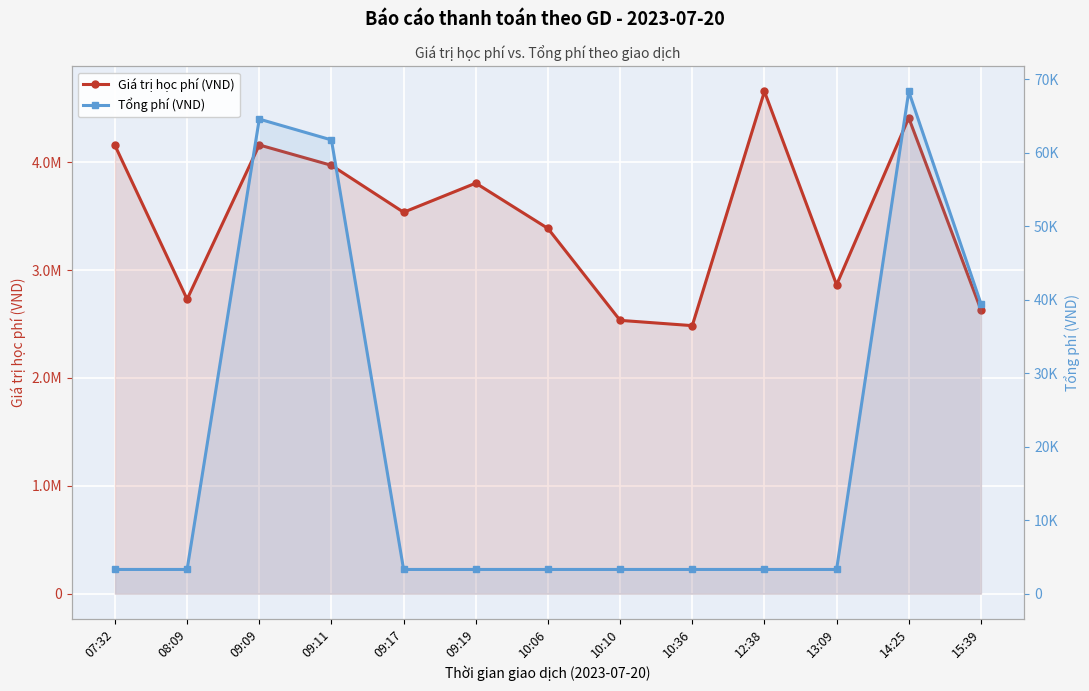

True or false: Tổng phí (VND) and Giá trị học phí (VND) intersect in this chart.

False